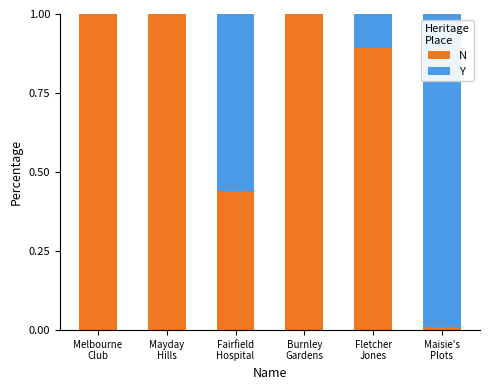

The value of N at Fletcher
Jones is 0.4. True or false?

False